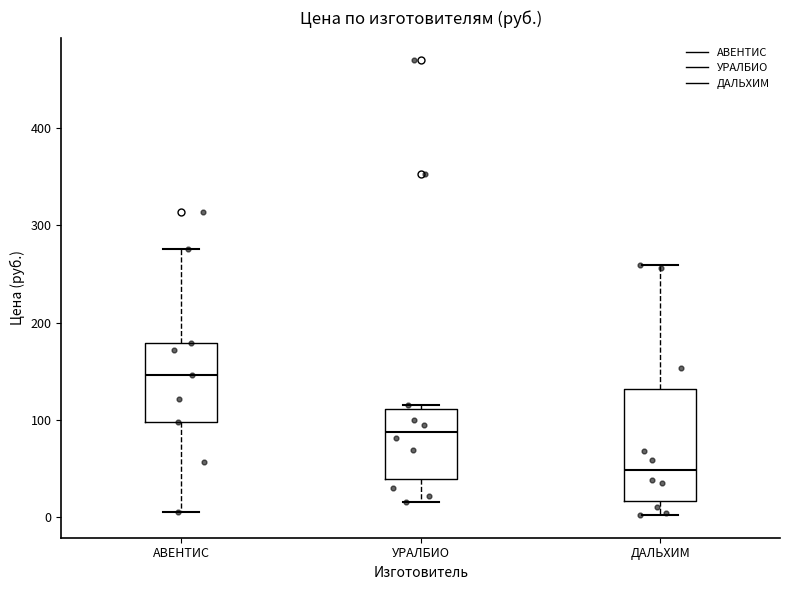

Where is the lower edge of the box for ДАЛЬХИМ on the y-axis? The values are not printed on the chart, so give them approximately, as read against the axis.

20